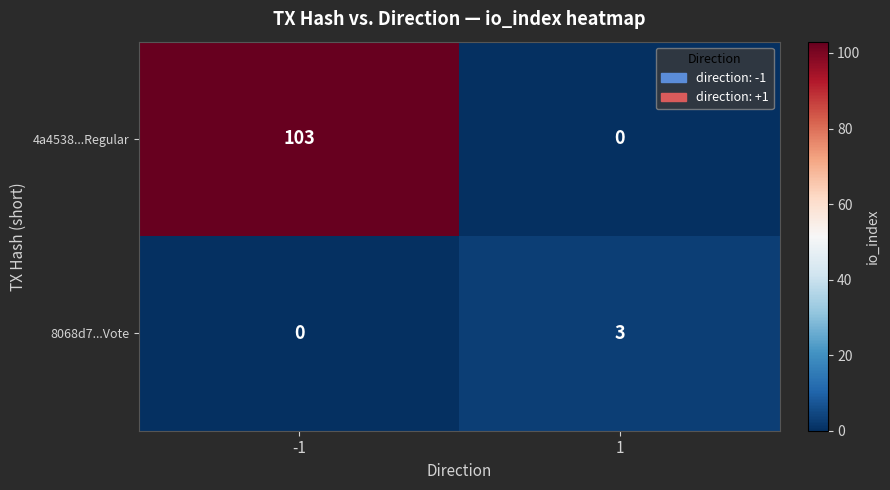

What is the sum of the 8068d7...Vote values at 1 and -1?

3